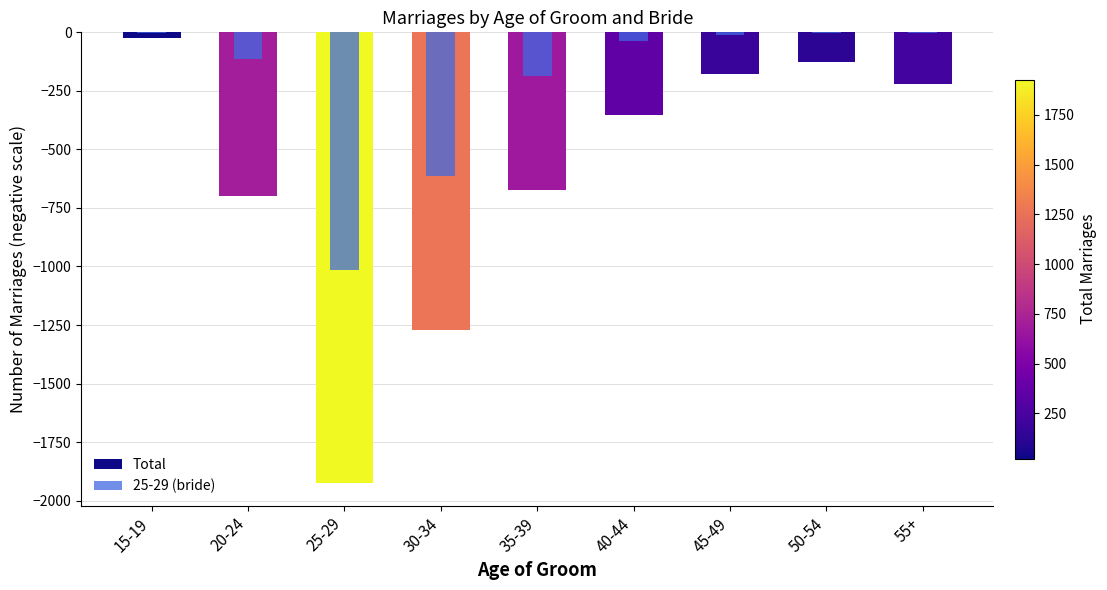

Reading left to right, transcribe all the data shown in this chart.

Total: 15-19=-24	20-24=-701	25-29=-1926	30-34=-1270	35-39=-673	40-44=-351	45-49=-178	50-54=-126	55+=-222
25-29 (bride): 15-19=-2	20-24=-116	25-29=-1016	30-34=-614	35-39=-186	40-44=-36	45-49=-10	50-54=-4	55+=-1